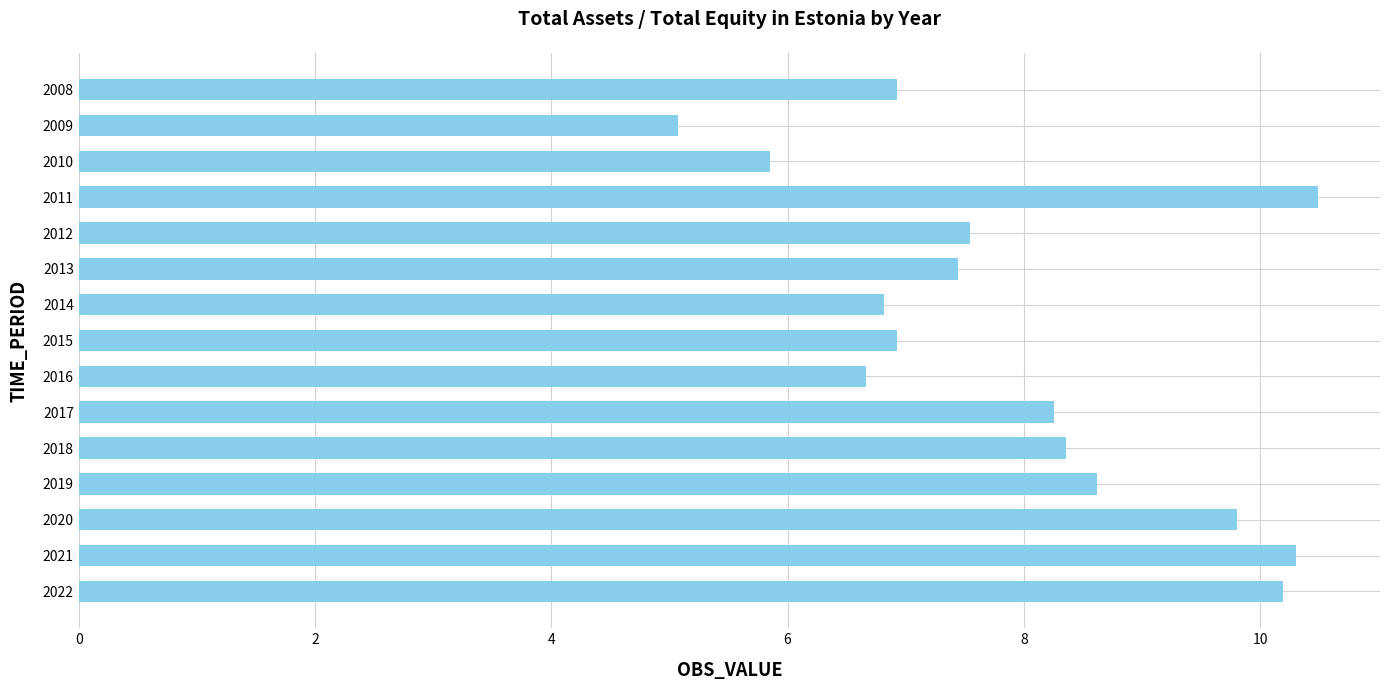

Reading top to bottom, transcribe all the data shown in this chart.

2008=6.9	2009=5.1	2010=5.8	2011=10.5	2012=7.5	2013=7.4	2014=6.8	2015=6.9	2016=6.7	2017=8.3	2018=8.4	2019=8.6	2020=9.8	2021=10.3	2022=10.2